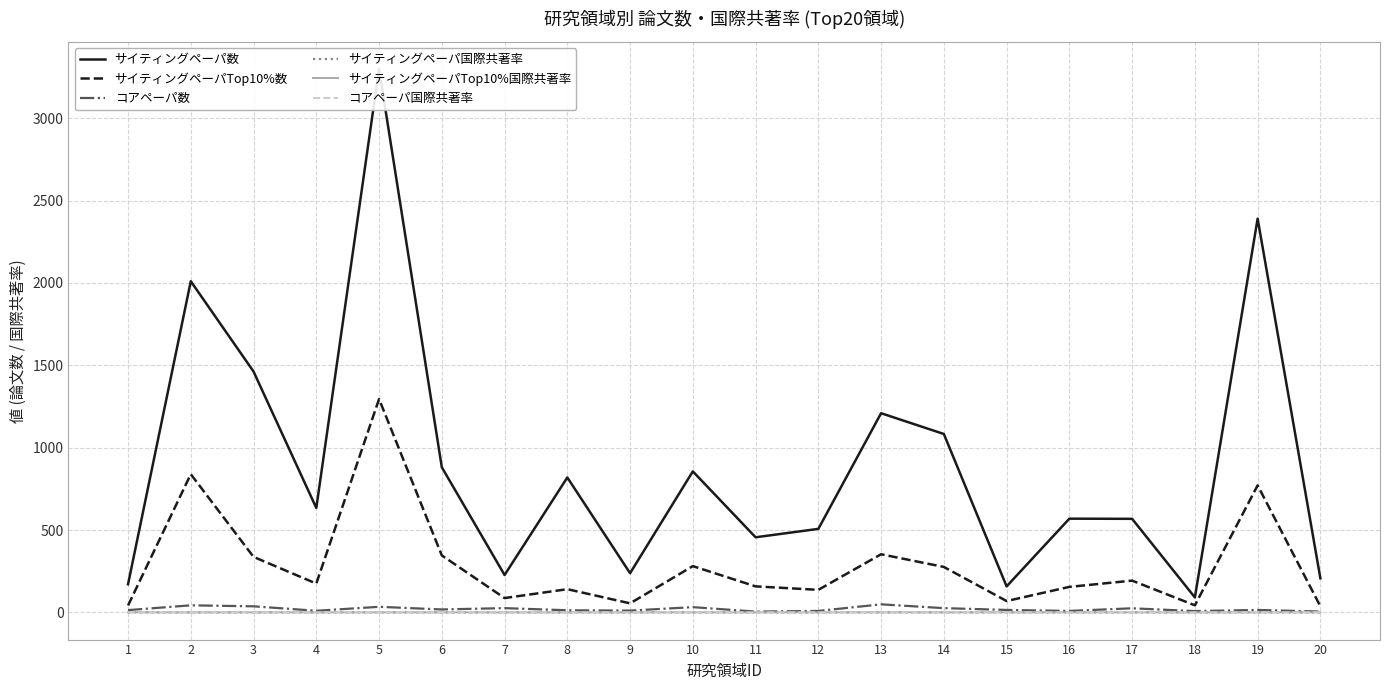

Is this an area chart (filled region under the line)?

No